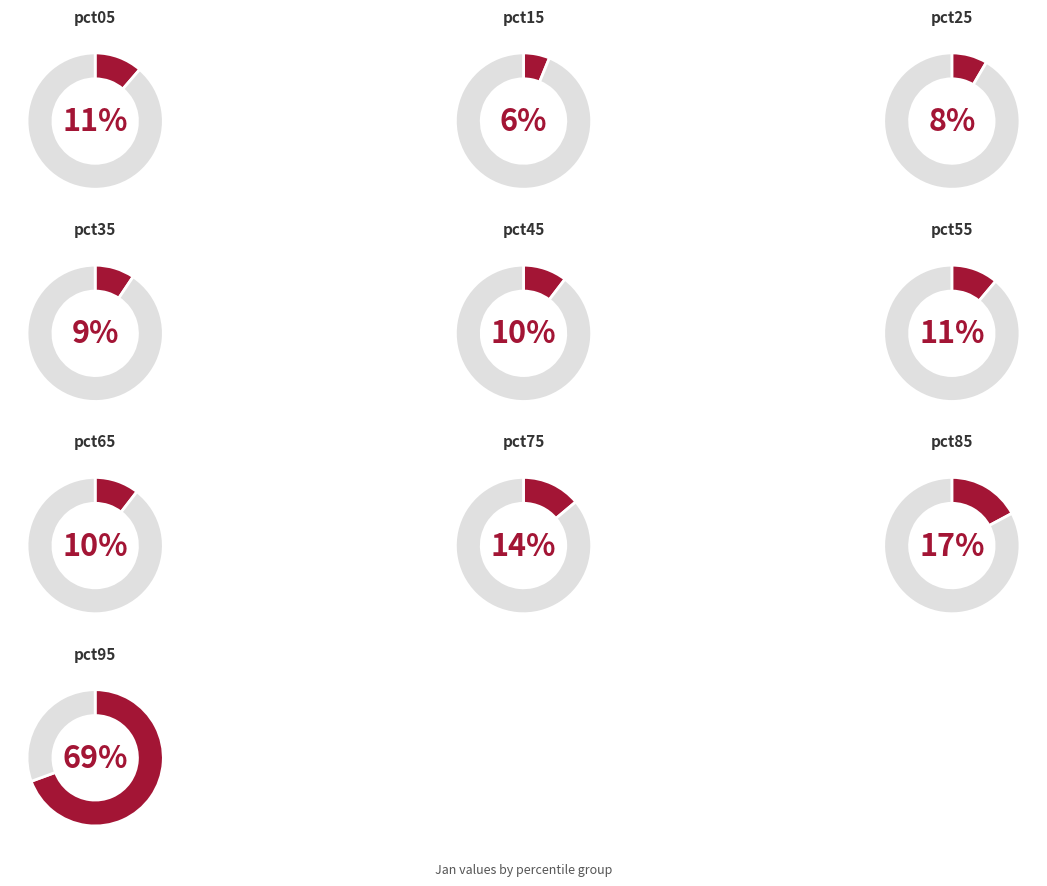

Rank the categories by value from lowest to highest.

pct15, pct25, pct35, pct45, pct65, pct55, pct05, pct75, pct85, pct95